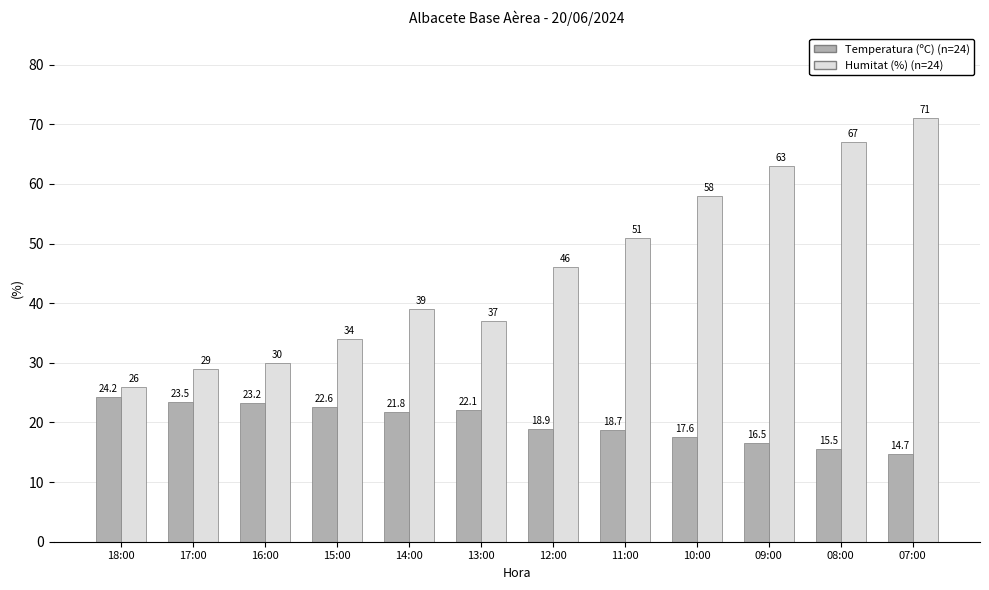

Which label corresponds to the largest value in the chart?

07:00